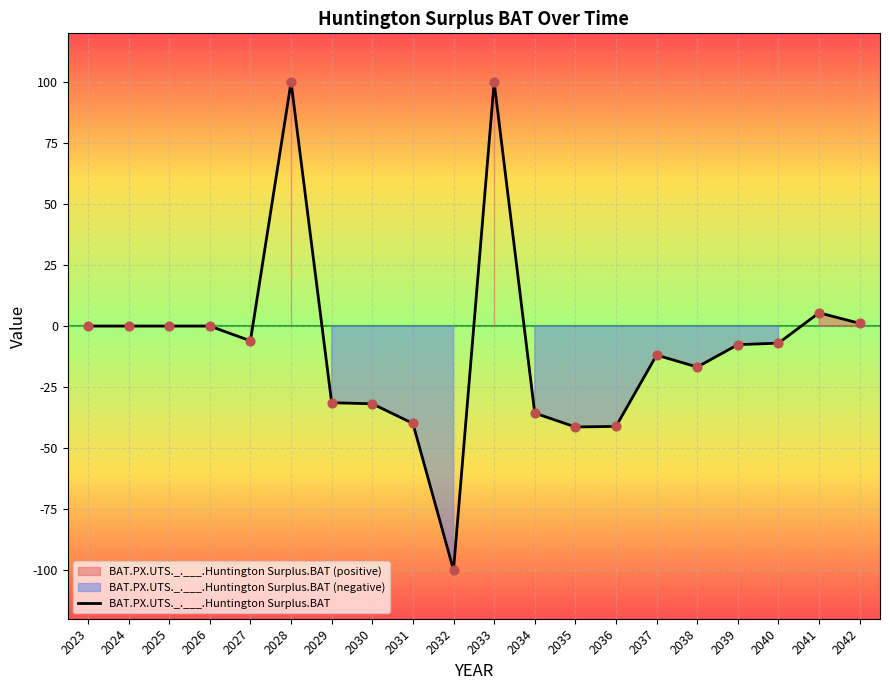

What is the change in value from 2028 to 2029?

-131.4